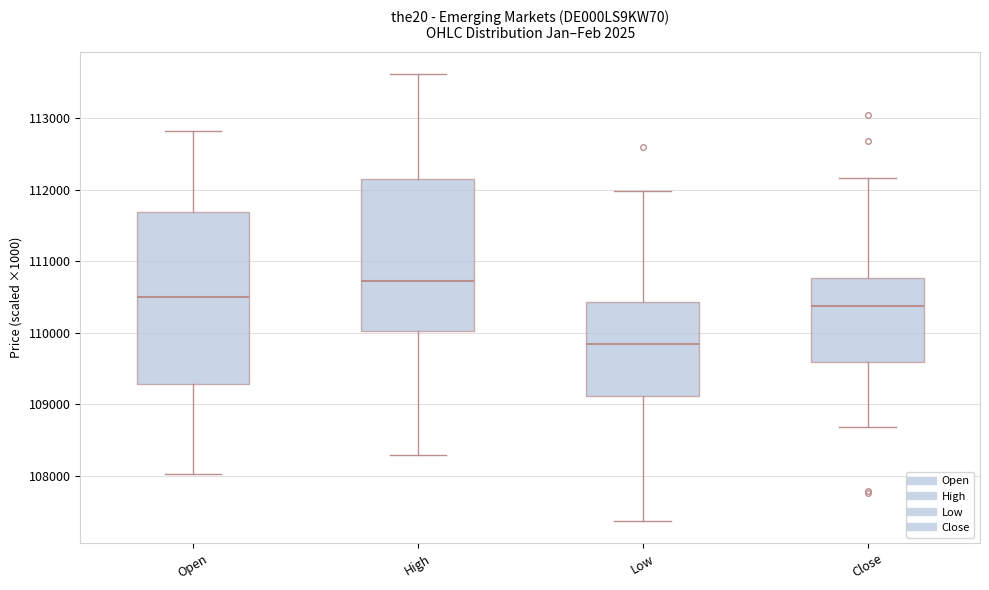

Where does the lower whisker of the box for Close end on the y-axis? The values are not printed on the chart, so give them approximately, as read against the axis.

108700